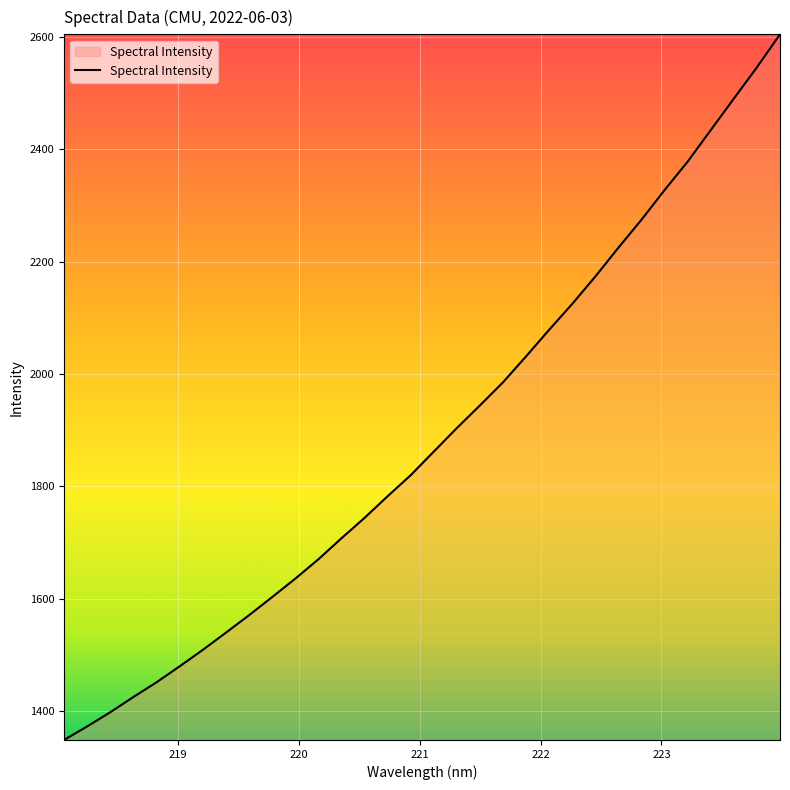

How many categories are shown in the chart?

32